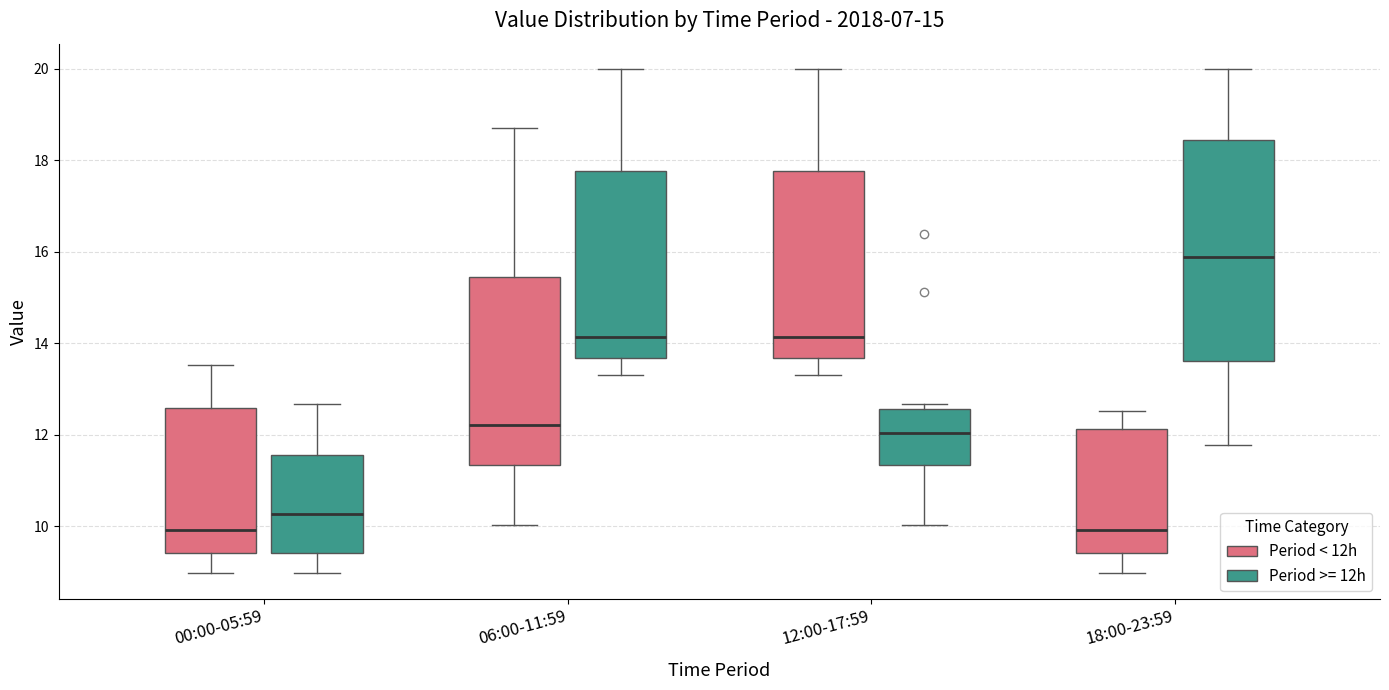

Reading left to right, read every box against the y-axis: the position of its median line, the range the box covers, and the ends of its whiskers. The values are not printed on the chart, so give them approximately, as read against the axis.

00:00-05:59 (Period < 12h): median 10.0, box 9.4 to 12.6, whiskers 9.0 to 13.6
00:00-05:59 (Period >= 12h): median 10.2, box 9.4 to 11.6, whiskers 9.0 to 12.6
06:00-11:59 (Period < 12h): median 12.2, box 11.4 to 15.4, whiskers 10.0 to 18.8
06:00-11:59 (Period >= 12h): median 14.2, box 13.6 to 17.8, whiskers 13.4 to 20.0
12:00-17:59 (Period < 12h): median 14.2, box 13.6 to 17.8, whiskers 13.4 to 20.0
12:00-17:59 (Period >= 12h): median 12.0, box 11.4 to 12.6, whiskers 10.0 to 12.6 (just above the box's upper edge)
18:00-23:59 (Period < 12h): median 10.0, box 9.4 to 12.2, whiskers 9.0 to 12.6
18:00-23:59 (Period >= 12h): median 15.8, box 13.6 to 18.4, whiskers 11.8 to 20.0